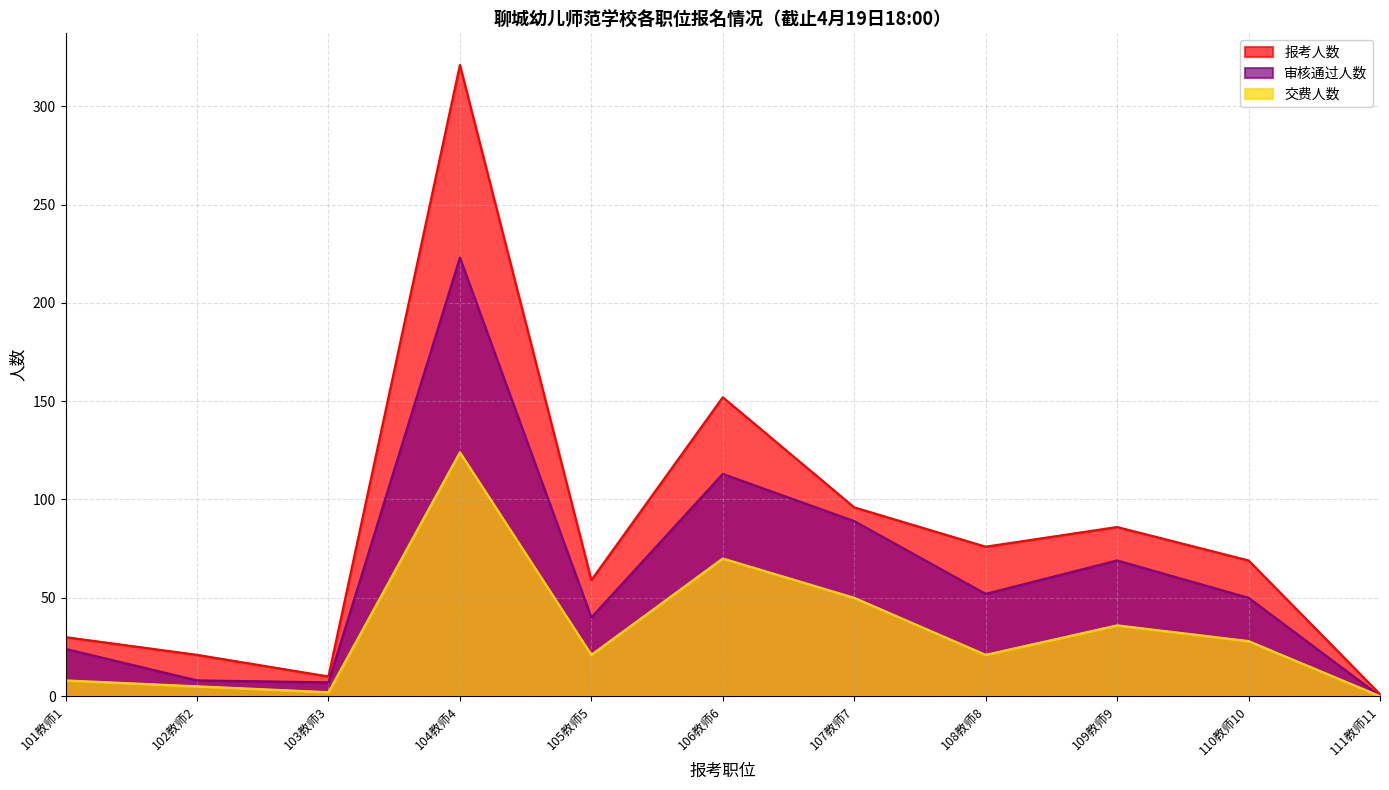

How many data points in 审核通过人数 are less than 50?

5